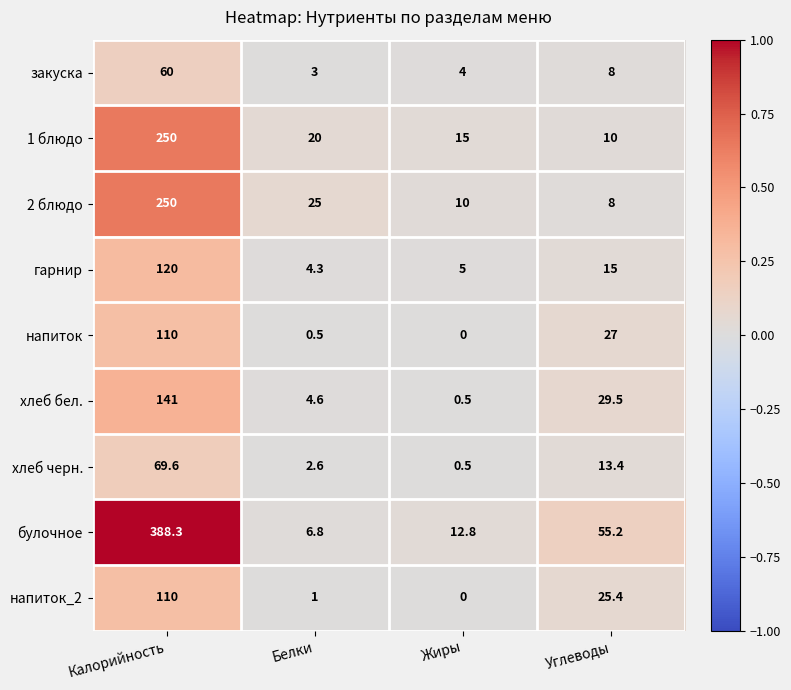

How many distinct data groups are displayed?

9